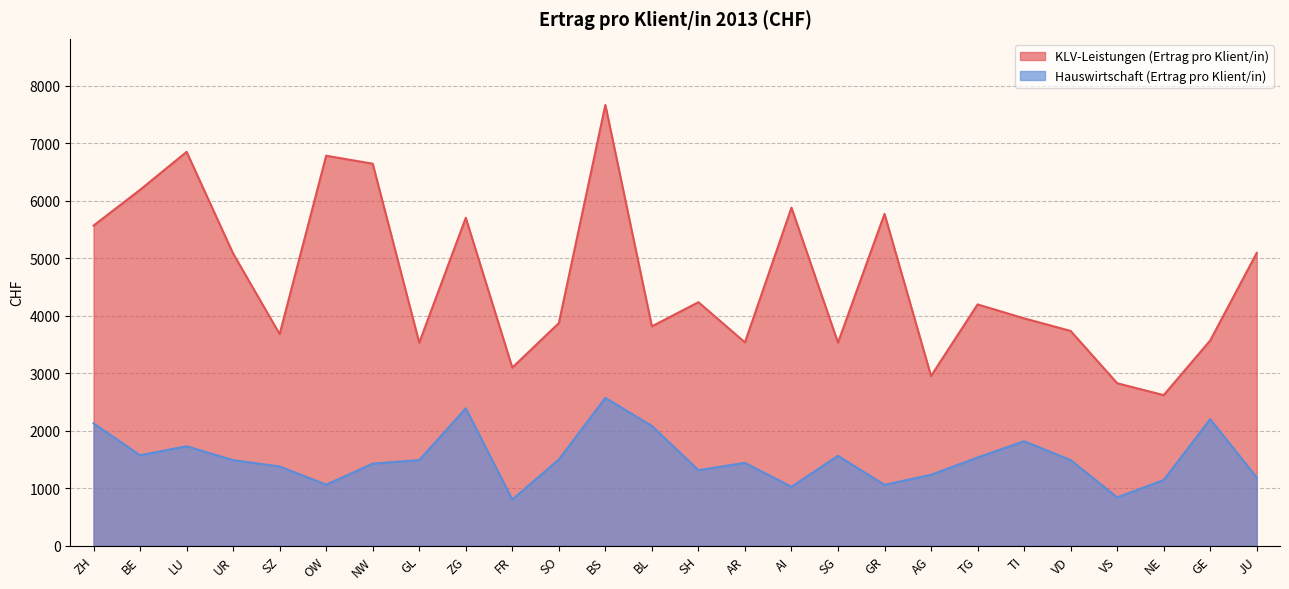

How many interior local valleys does the KLV-Leistungen (Ertrag pro Klient/in) series have?

8